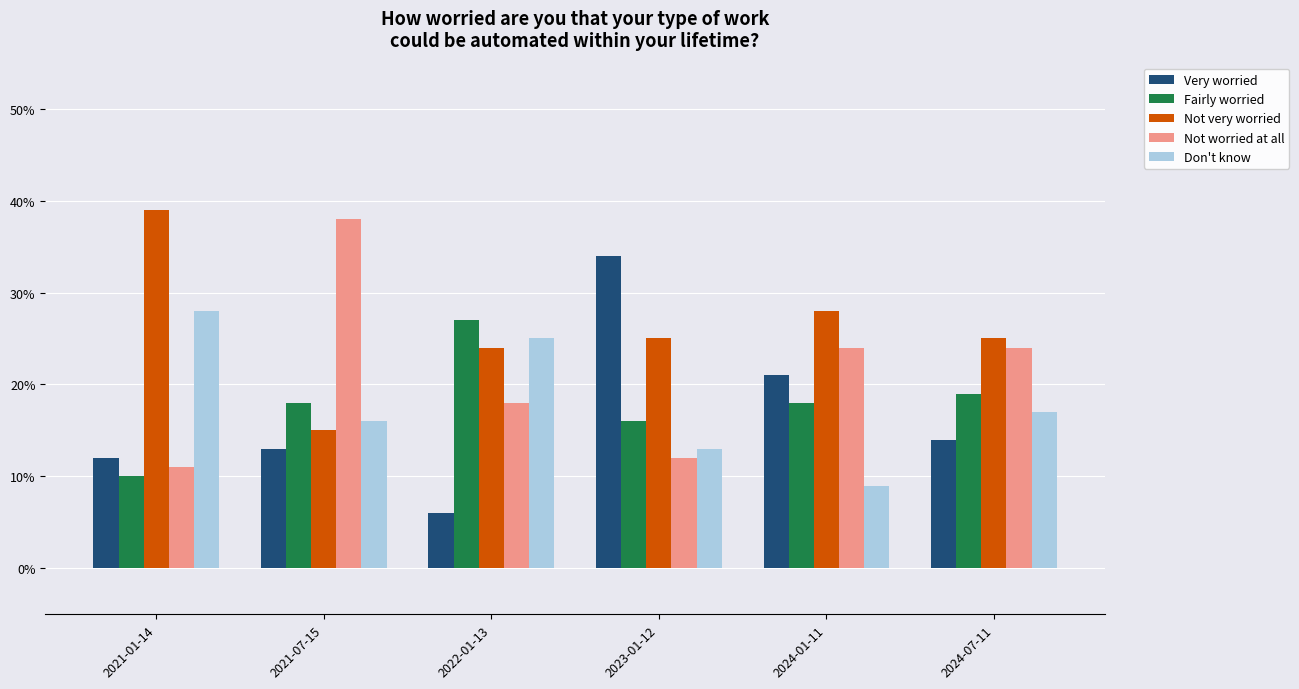

The value of Not worried at all at 2024-07-11 is 0.2. True or false?

True